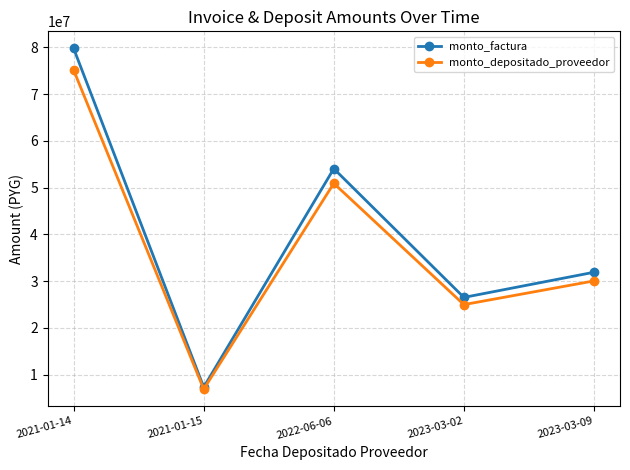

What is the total value across all series at 2023-03-02?

51510787.0